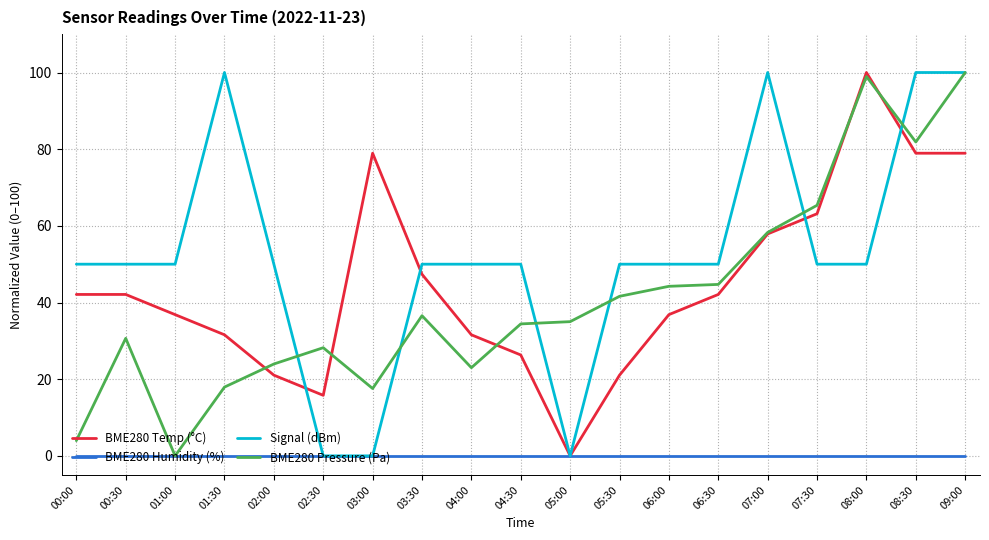

The value of BME280 Pressure (Pa) at 02:00 is 33.3. True or false?

False